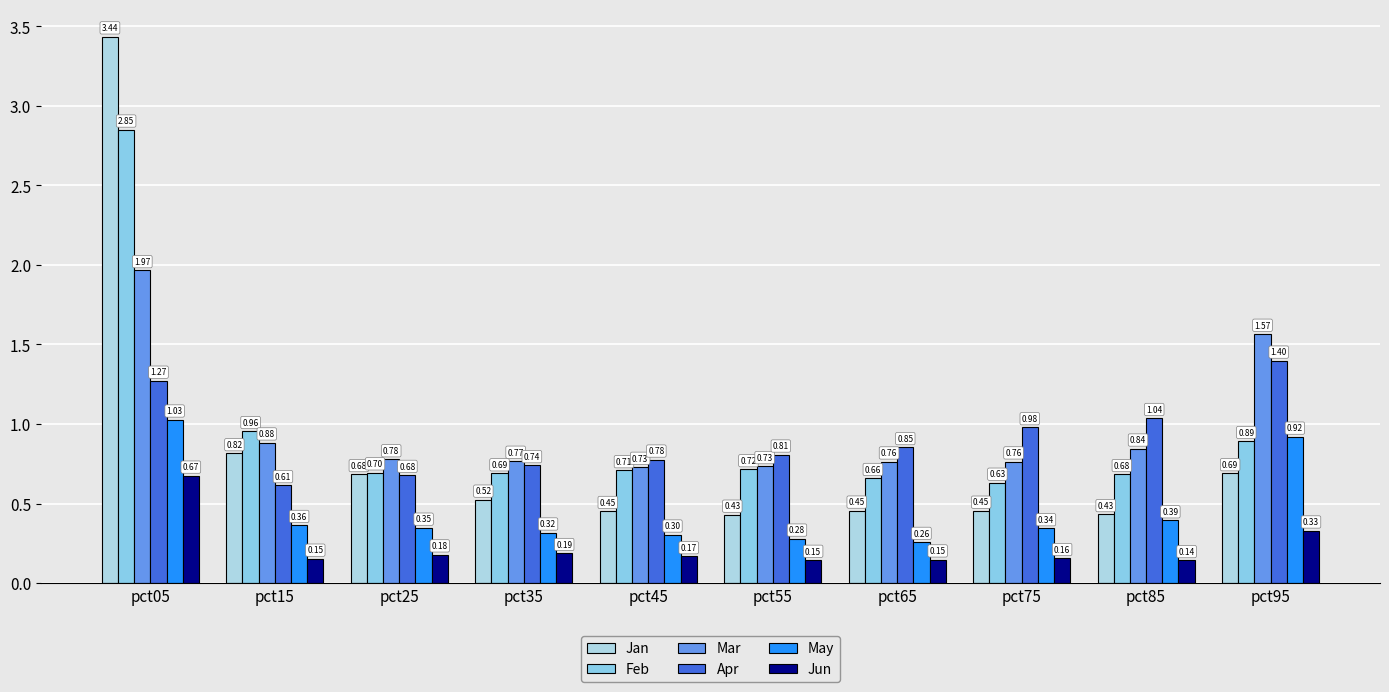

What is the maximum value for Apr?

1.4